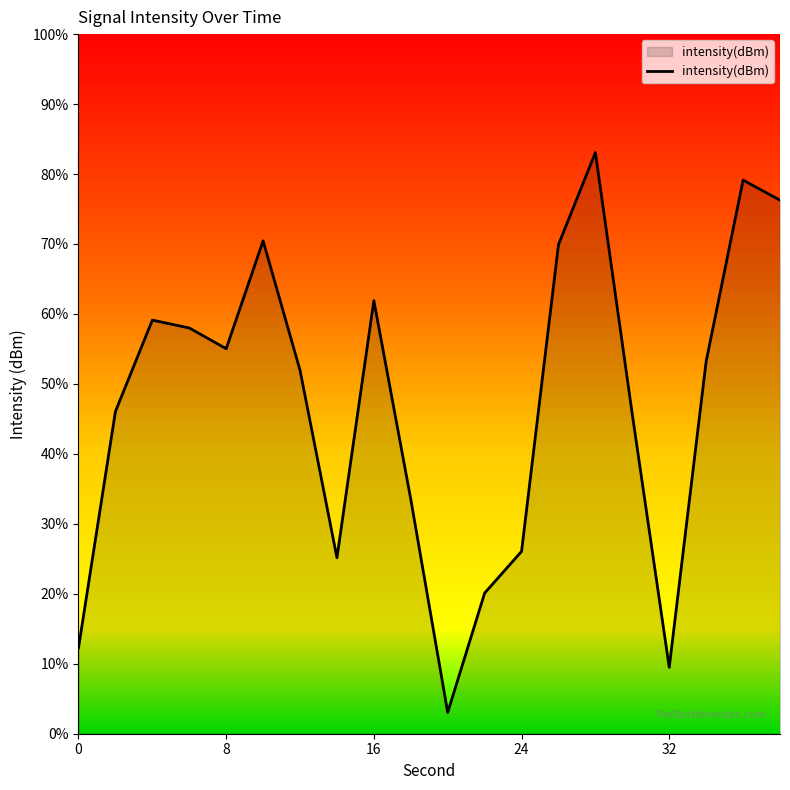

Does the chart display data point markers on the line(s)?

No